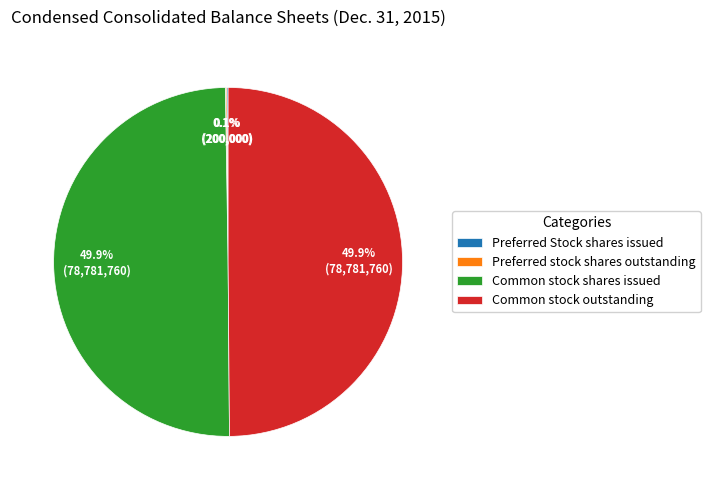

What percentage is NOT represented by Common stock outstanding?

50.1%